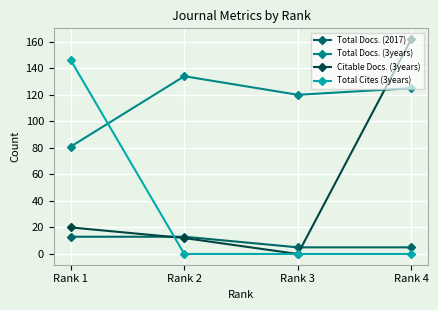

What is the difference between the maximum and minimum values in the Total Docs. (2017) series?

8